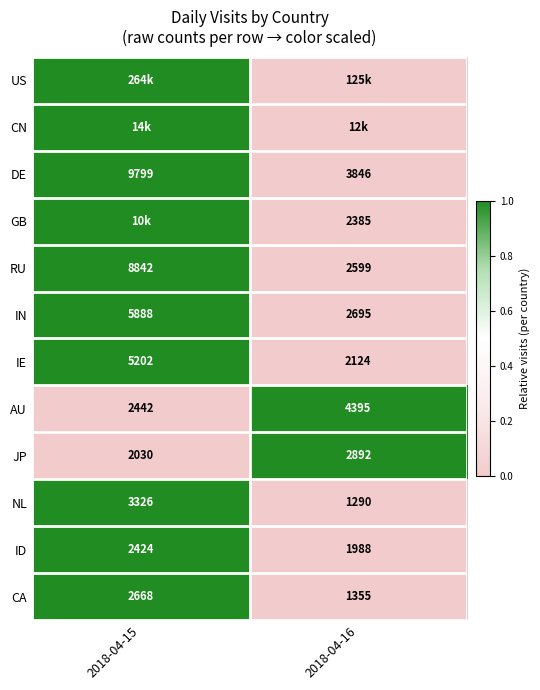

The IE series shows 2 at 2018-04-15. True or false?

False